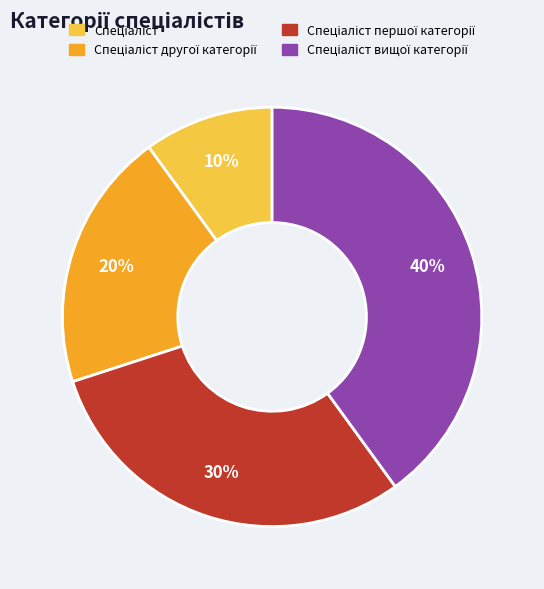

Is there any slice that represents more than half of the pie?

No